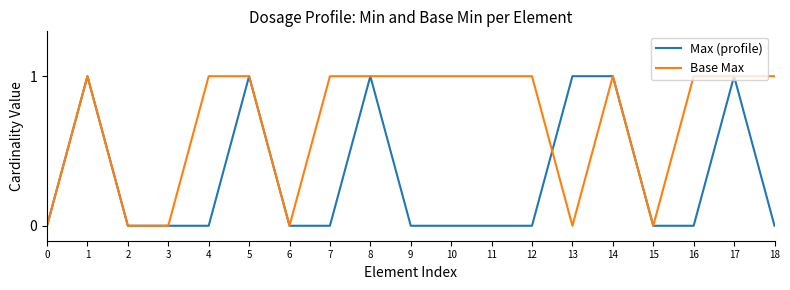

What is the maximum value shown in the chart?

1